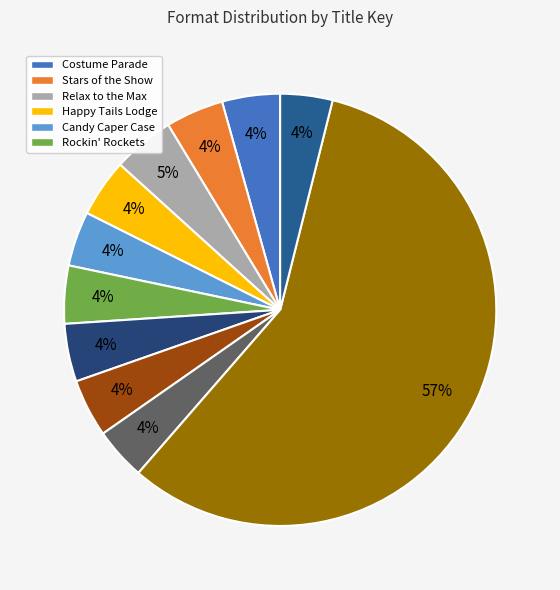

How many segments does this pie chart have?

11